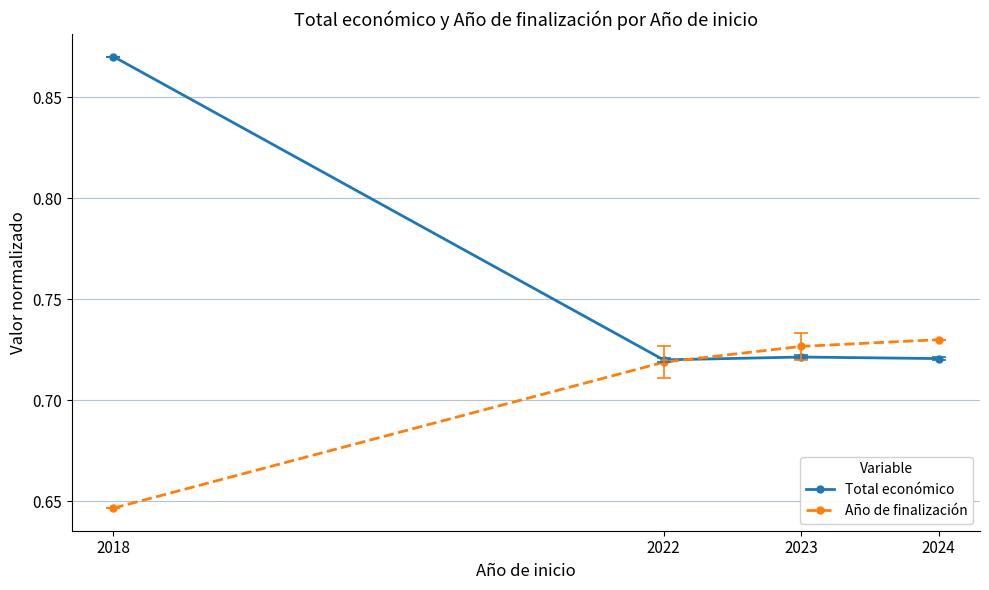

True or false: Año de finalización has more than 1 points higher than both neighbors.

False